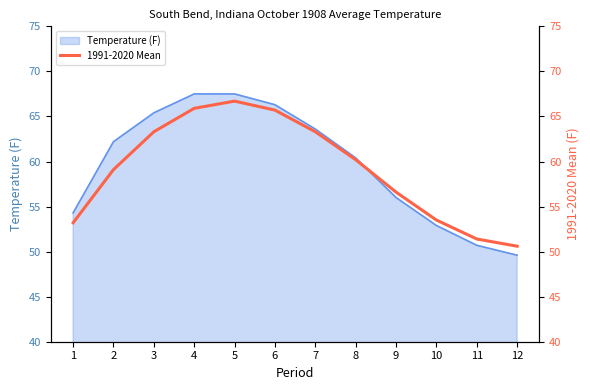

The Temperature (F) series shows 89.4 at 10. True or false?

False